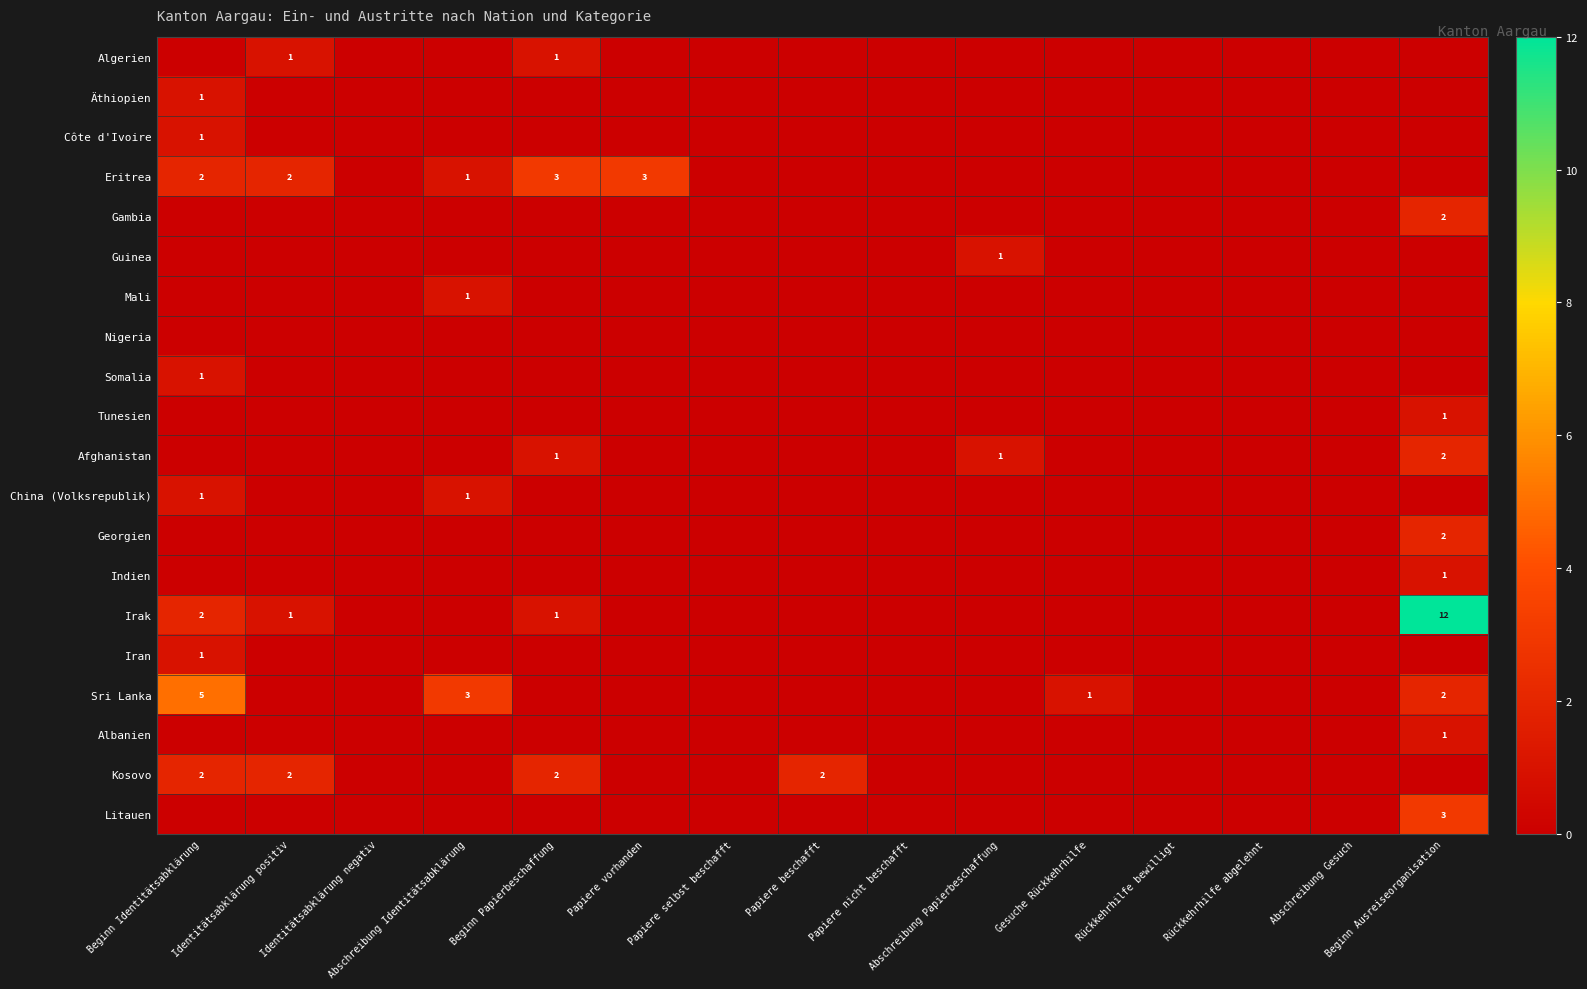

Where is Afghanistan nearest to the value 1?

Beginn Papierbeschaffung